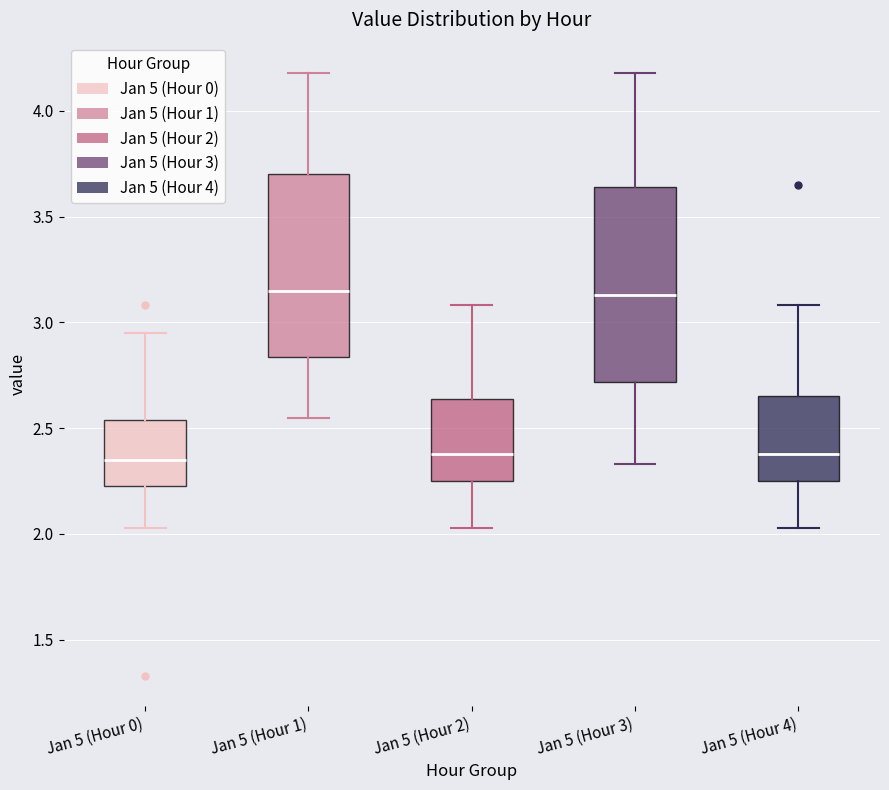

Reading left to right, transcribe this box plot: for each box, give where its median line is, the range the box spans, and where its two whiskers end, as read against the y-axis. The values are not printed on the chart, so give them approximately, as read against the axis.

Jan 5 (Hour 0): median 2.35, box 2.25 to 2.55, whiskers 2.05 to 2.95
Jan 5 (Hour 1): median 3.15, box 2.85 to 3.70, whiskers 2.55 to 4.20
Jan 5 (Hour 2): median 2.40, box 2.25 to 2.65, whiskers 2.05 to 3.10
Jan 5 (Hour 3): median 3.15, box 2.70 to 3.65, whiskers 2.35 to 4.20
Jan 5 (Hour 4): median 2.40, box 2.25 to 2.65, whiskers 2.05 to 3.10